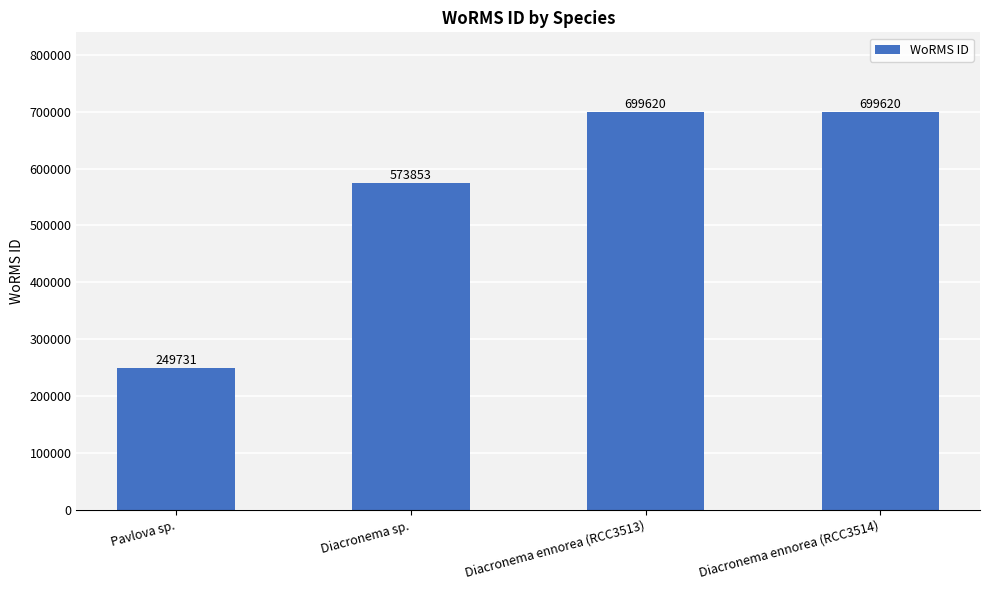

Reading left to right, extract all data points from this chart.

249731	573853	699620	699620